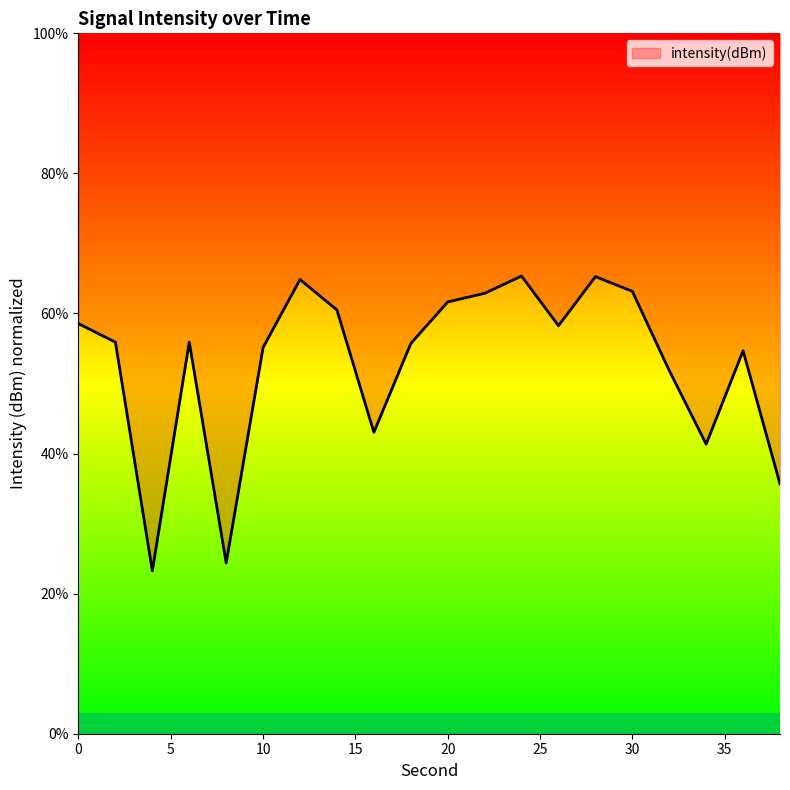

Is it true that the value at 4 is 23.3?

True